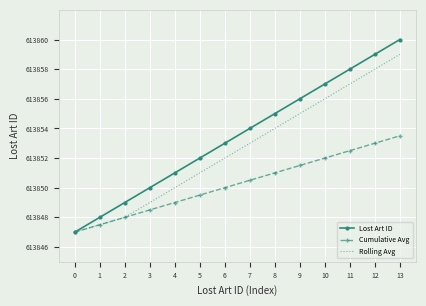

What is the highest value of the Cumulative Avg series?

613853.5